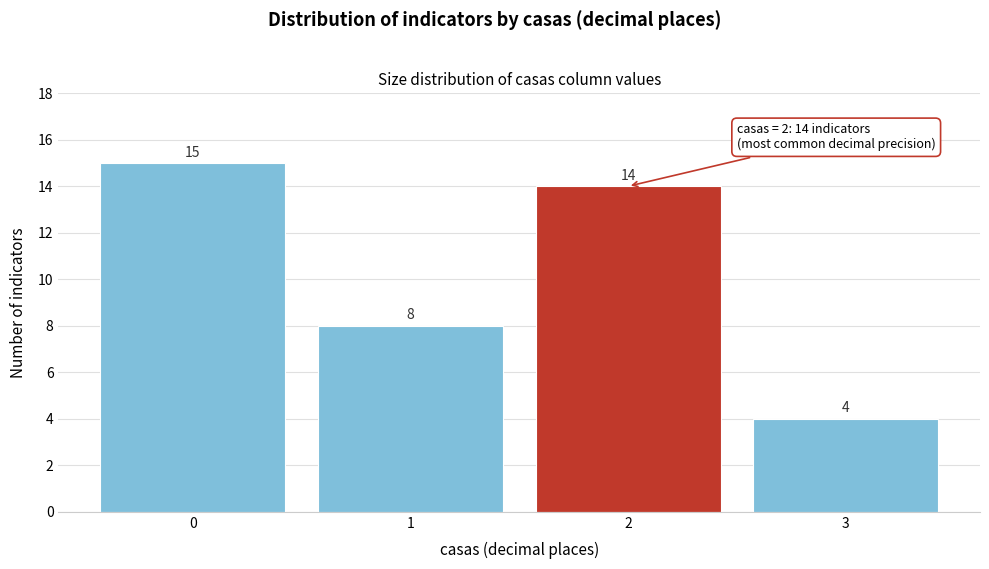

Reading left to right, what are all the values shown in this chart?

15	8	14	4